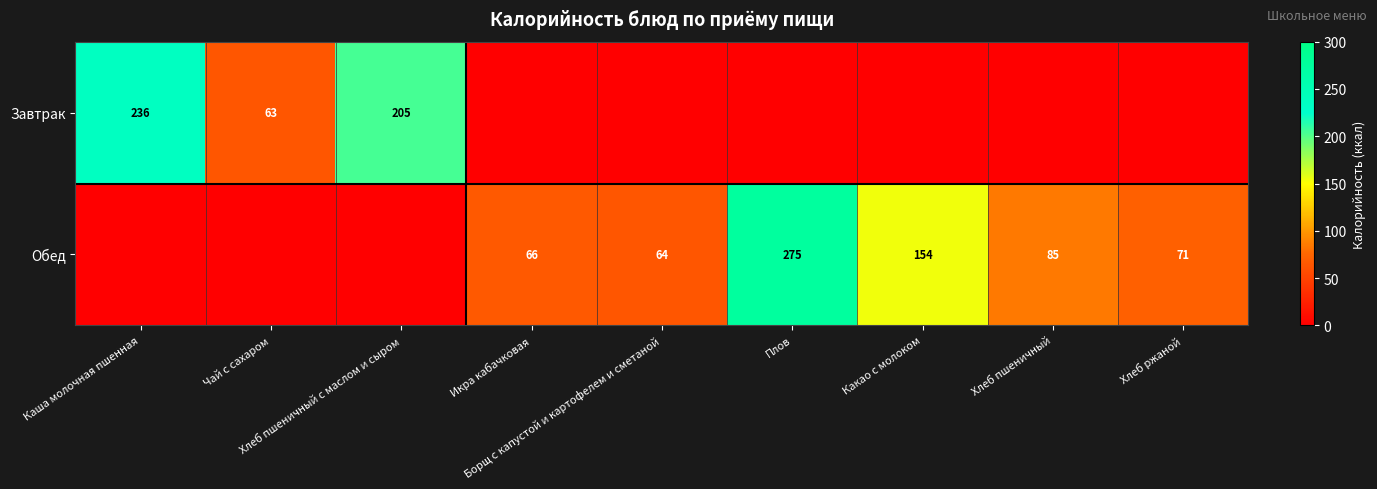

The Завтрак series shows 236.0 at Каша молочная пшенная. True or false?

True